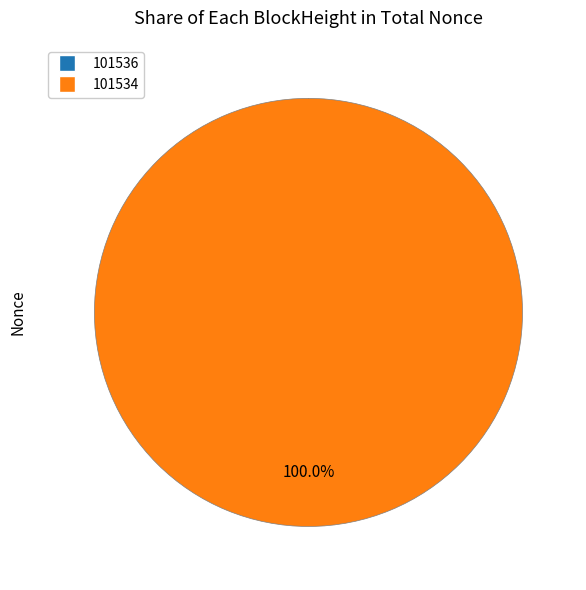

Count the number of slices in the pie.

2